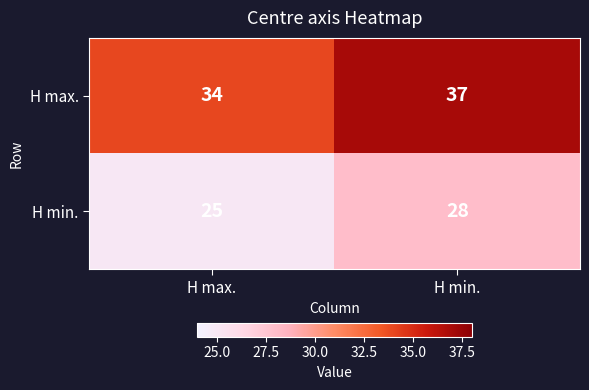

True or false: H min. has a value of 49 at H min..

False